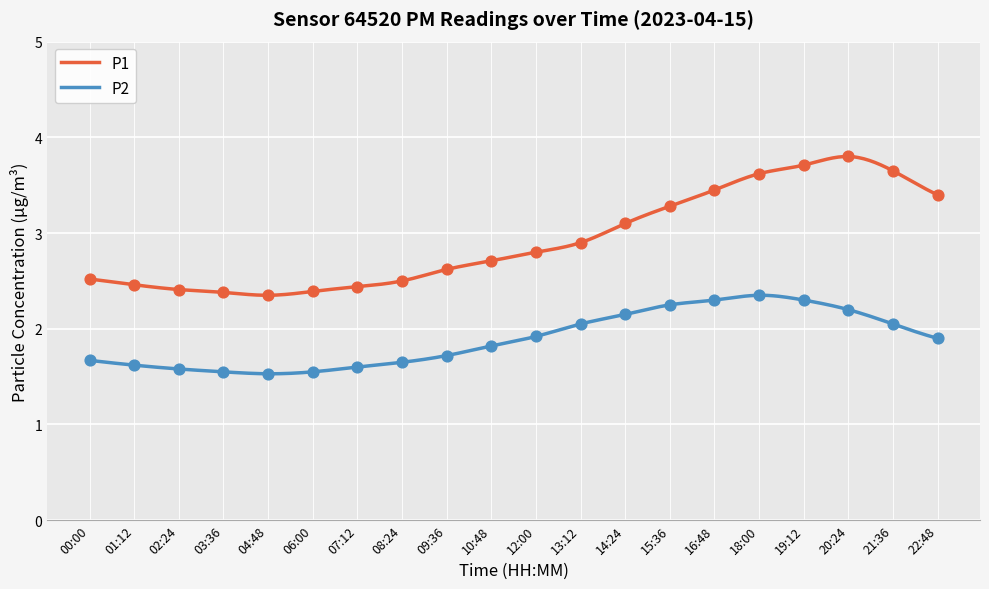

Which series contains the highest Y value?

P1